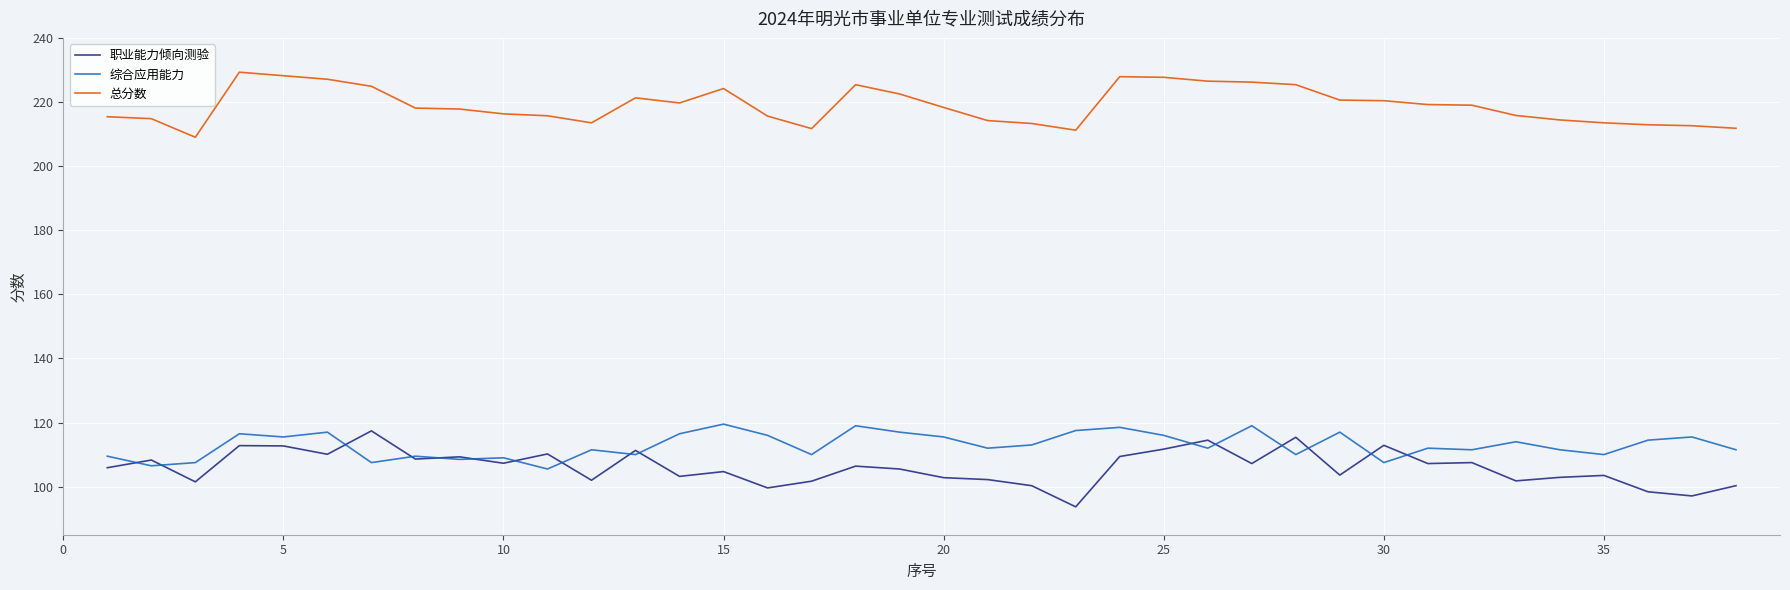

How many series are shown in this chart?

3